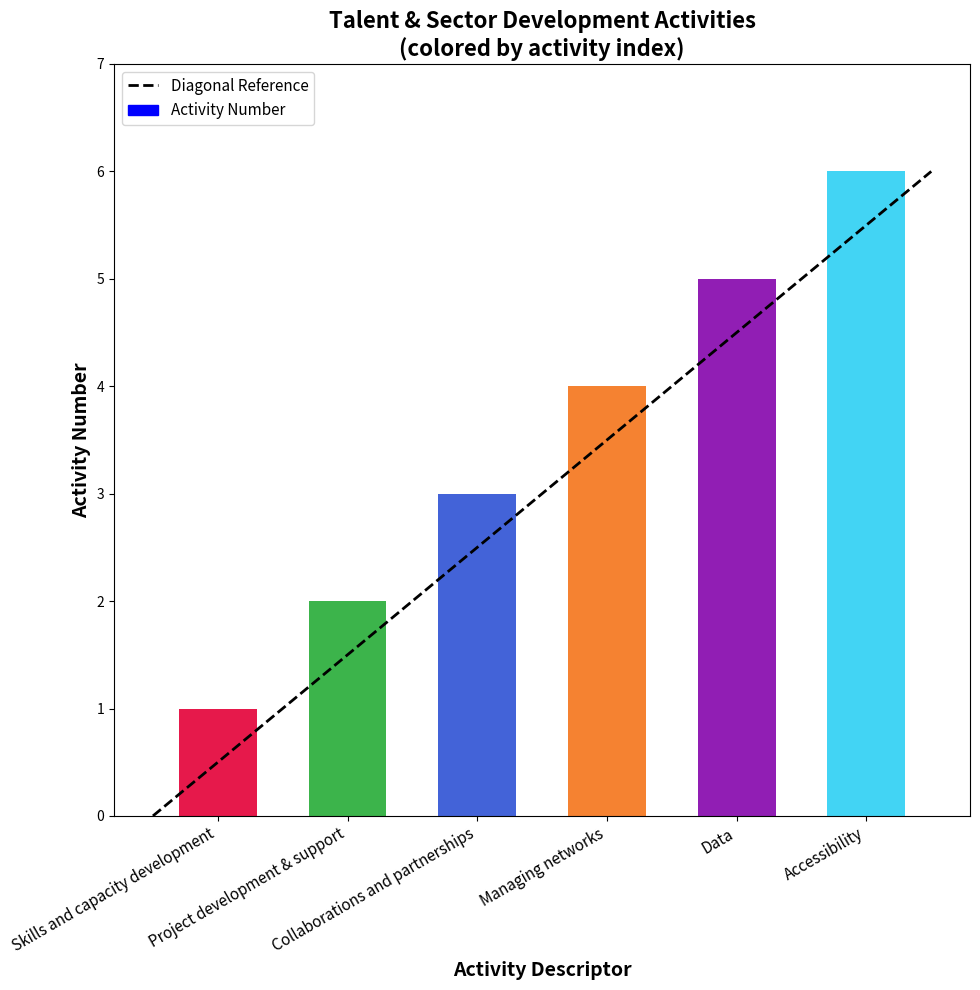

Reading left to right, list all the values displayed in this chart.

Skills and capacity development=1	Project development & support=2	Collaborations and partnerships=3	Managing networks=4	Data=5	Accessibility=6